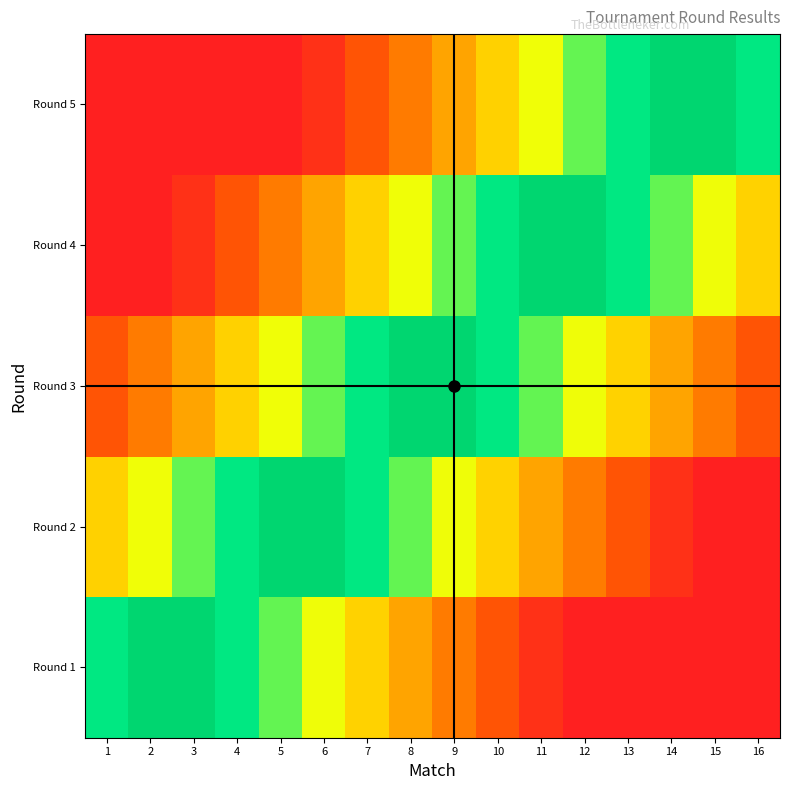

Reading left to right, transcribe all the data shown in this chart.

Round 1: 1=-0.1	2=-0.0	3=0.0	4=0.1	5=0.2	6=0.2	7=0.3	8=0.4	9=0.4	10=0.5	11=0.6	12=0.6	13=0.7	14=0.8	15=0.8	16=0.9
Round 2: 1=-0.3	2=-0.2	3=-0.2	4=-0.1	5=-0.0	6=0.0	7=0.1	8=0.2	9=0.2	10=0.3	11=0.4	12=0.4	13=0.5	14=0.6	15=0.6	16=0.7
Round 3: 1=-0.5	2=-0.4	3=-0.4	4=-0.3	5=-0.2	6=-0.2	7=-0.1	8=-0.0	9=0.0	10=0.1	11=0.2	12=0.2	13=0.3	14=0.4	15=0.4	16=0.5
Round 4: 1=-0.7	2=-0.6	3=-0.6	4=-0.5	5=-0.4	6=-0.4	7=-0.3	8=-0.2	9=-0.2	10=-0.1	11=-0.0	12=0.0	13=0.1	14=0.2	15=0.2	16=0.3
Round 5: 1=-0.9	2=-0.8	3=-0.8	4=-0.7	5=-0.6	6=-0.6	7=-0.5	8=-0.4	9=-0.4	10=-0.3	11=-0.2	12=-0.2	13=-0.1	14=-0.0	15=0.0	16=0.1